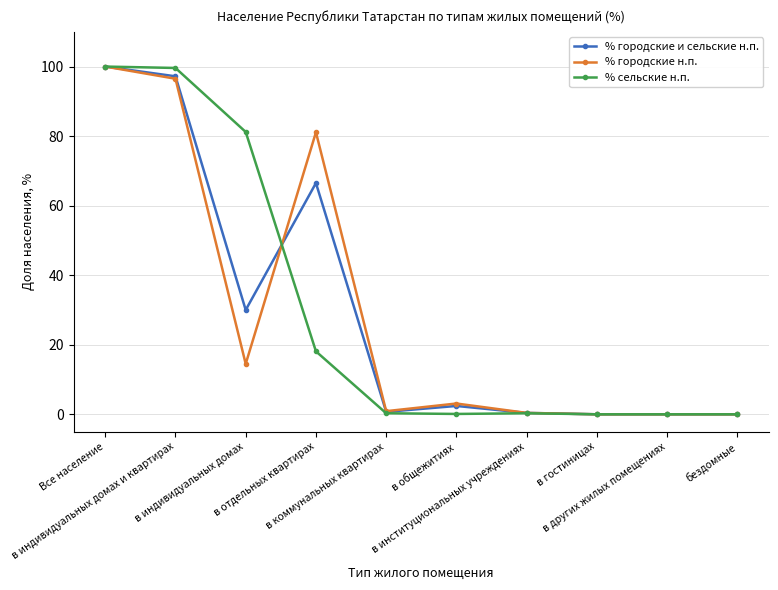

At how many categories does at least one series exceed 38?

4